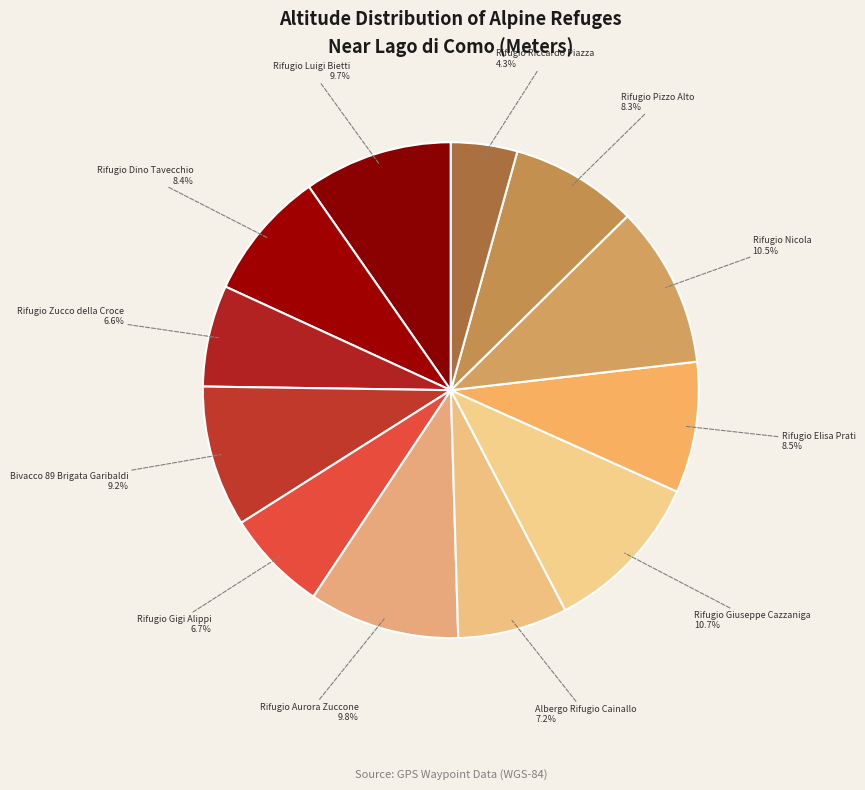

Which category has the smallest portion of the pie?

Rifugio Riccardo Piazza